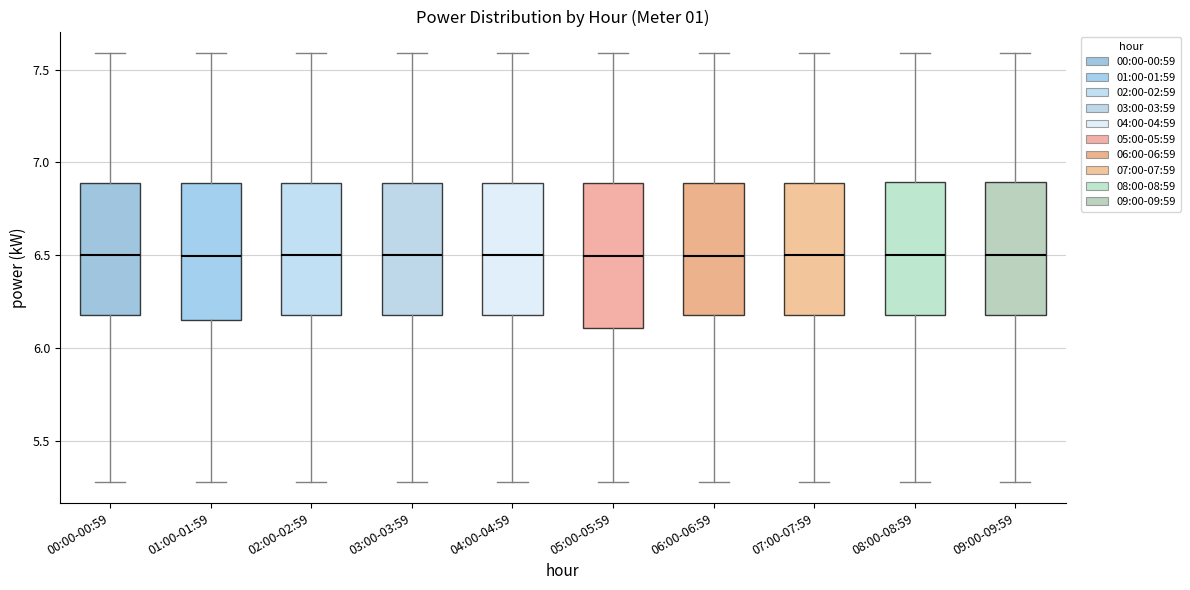

Reading left to right, transcribe this box plot: for each box, give where its median line is, the range the box spans, and where its two whiskers end, as read against the y-axis. The values are not printed on the chart, so give them approximately, as read against the axis.

00:00-00:59: median 6.50, box 6.20 to 6.90, whiskers 5.30 to 7.60
01:00-01:59: median 6.50, box 6.15 to 6.90, whiskers 5.30 to 7.60
02:00-02:59: median 6.50, box 6.20 to 6.90, whiskers 5.30 to 7.60
03:00-03:59: median 6.50, box 6.20 to 6.90, whiskers 5.30 to 7.60
04:00-04:59: median 6.50, box 6.20 to 6.90, whiskers 5.30 to 7.60
05:00-05:59: median 6.50, box 6.10 to 6.90, whiskers 5.30 to 7.60
06:00-06:59: median 6.50, box 6.20 to 6.90, whiskers 5.30 to 7.60
07:00-07:59: median 6.50, box 6.20 to 6.90, whiskers 5.30 to 7.60
08:00-08:59: median 6.50, box 6.20 to 6.90, whiskers 5.30 to 7.60
09:00-09:59: median 6.50, box 6.20 to 6.90, whiskers 5.30 to 7.60